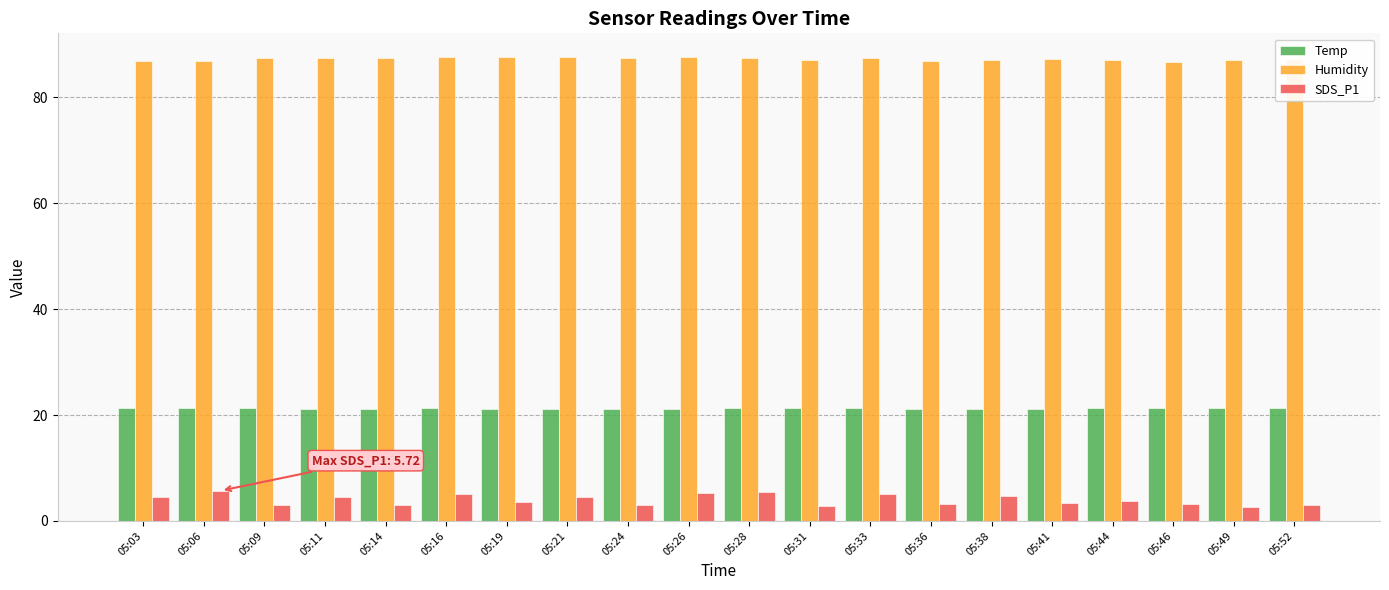

Is the value of SDS_P1 at 05:19 greater than the value of Humidity at 05:49?

No